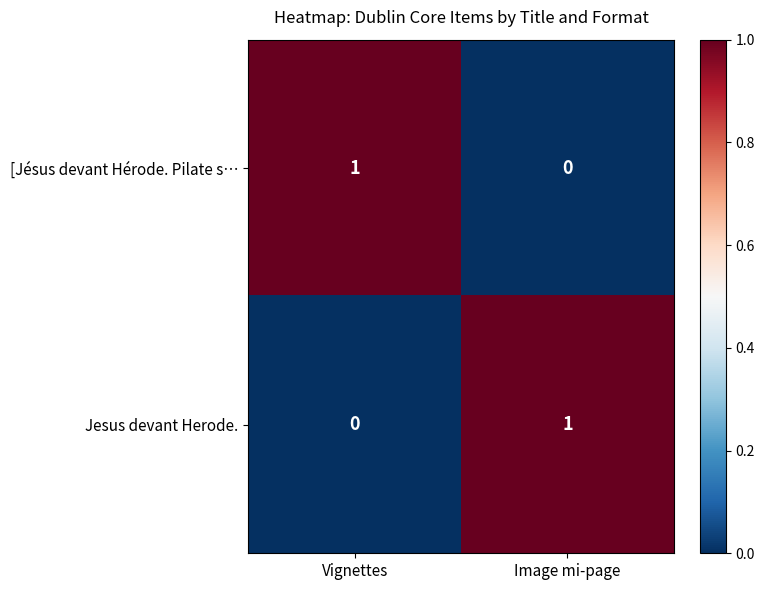

At which label does [Jésus devant Hérode. Pilate s… reach its minimum?

Image mi-page